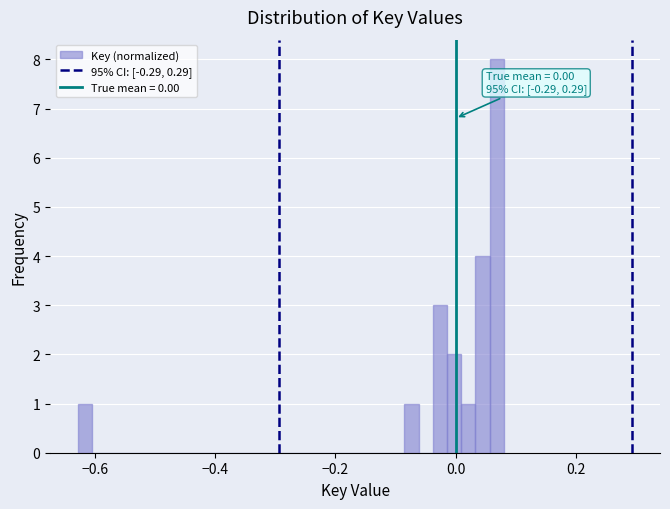

Read against the x-axis, roughly where is the centre of the tallest bar?

0.06